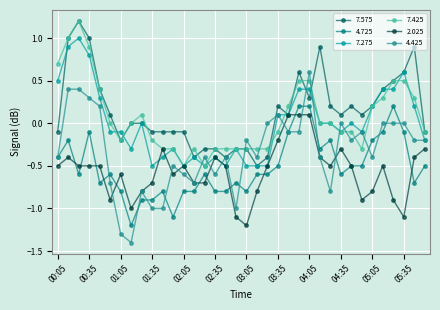

How many lines are shown in the chart?

6